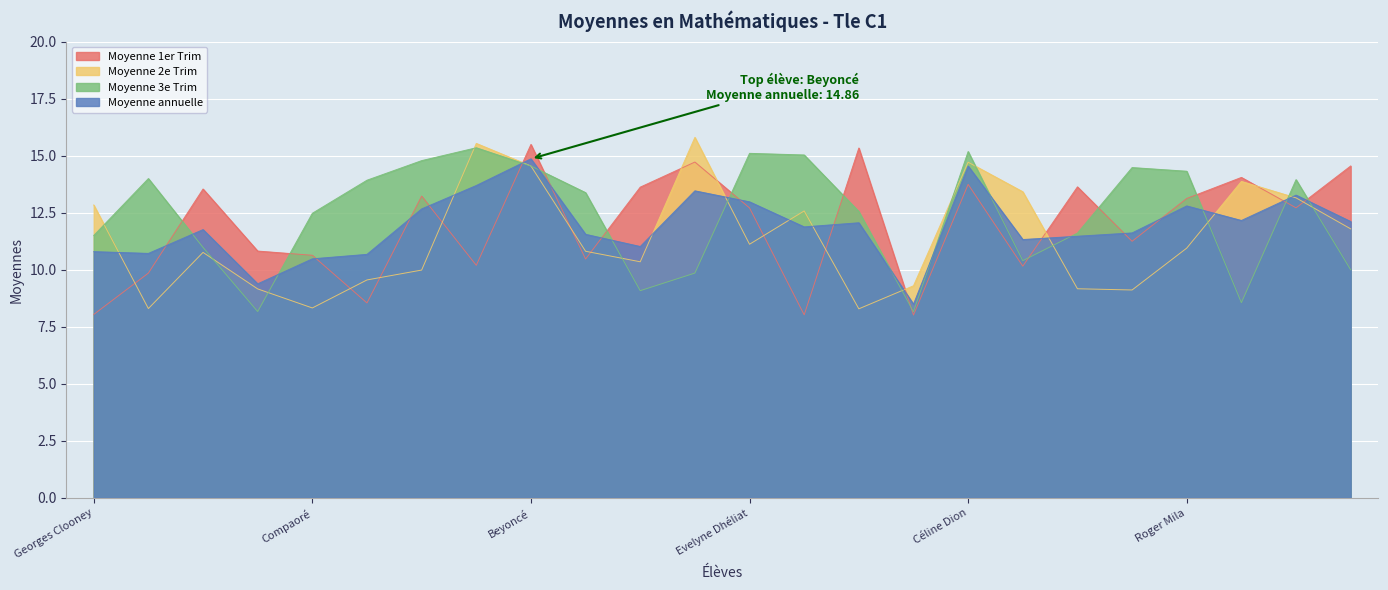

At which label does Moyenne 1er Trim first exceed 12?

Mandela